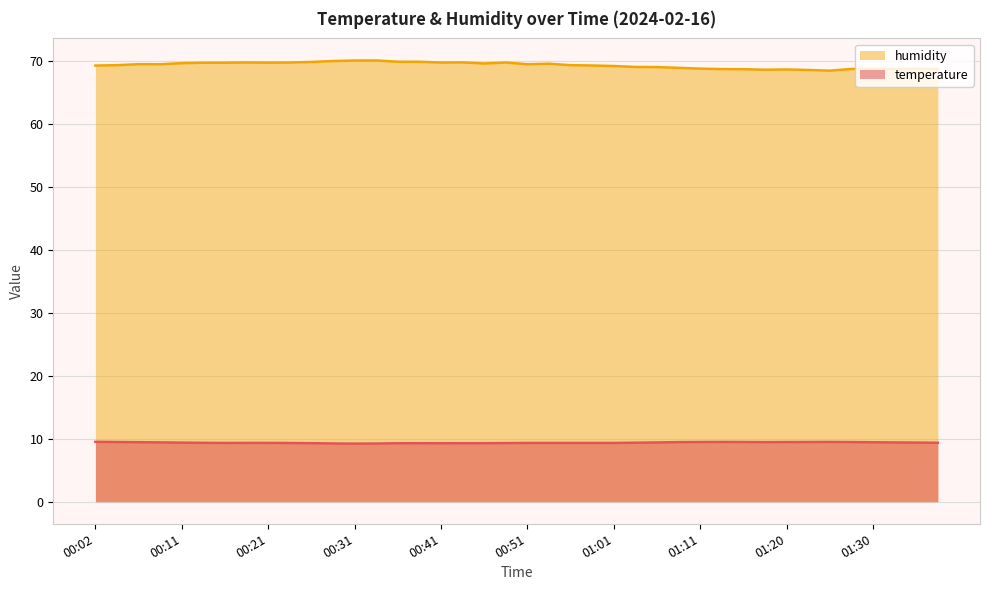

Is it true that temperature equals 9.5 at 01:15?

True